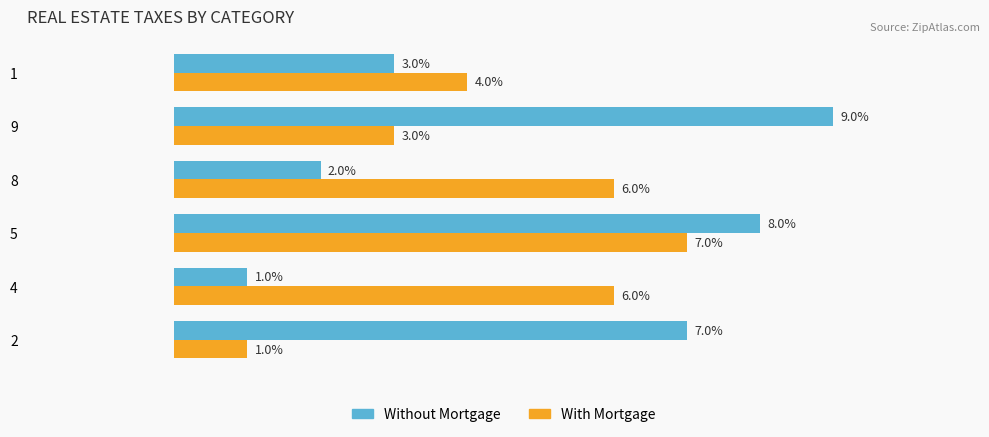

Is the value of With Mortgage at 5 greater than the value of Without Mortgage at 9?

No